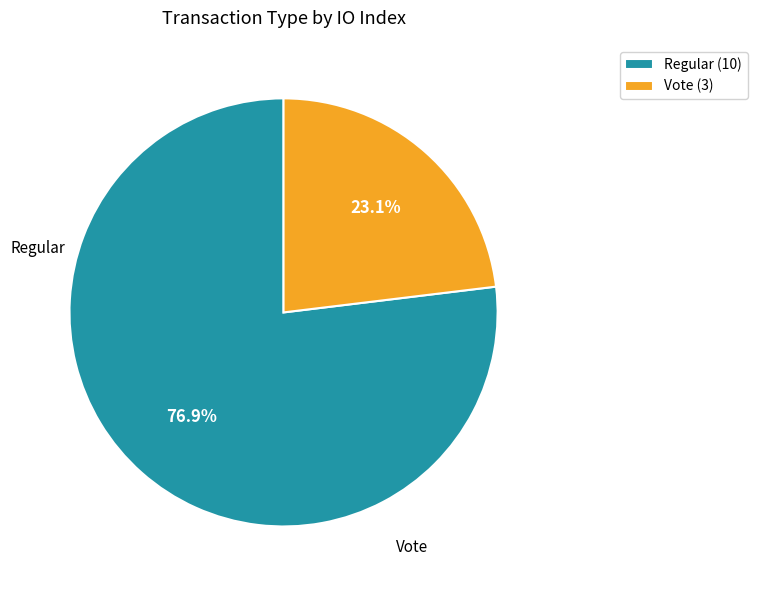

What is the largest slice in the pie chart?

Regular